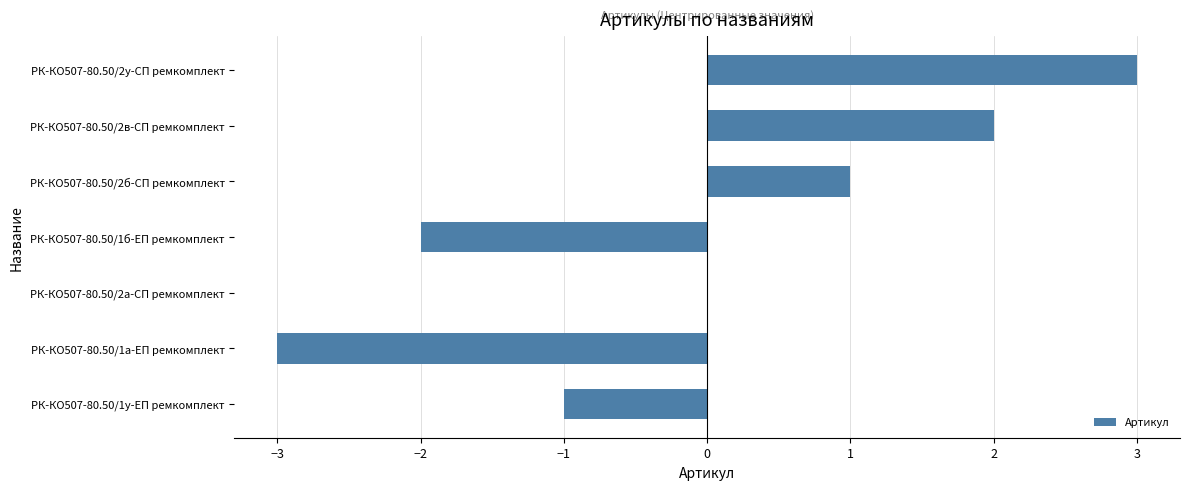

Which category has the highest value across all series?

РК-КО507-80.50/2у-СП ремкомплект